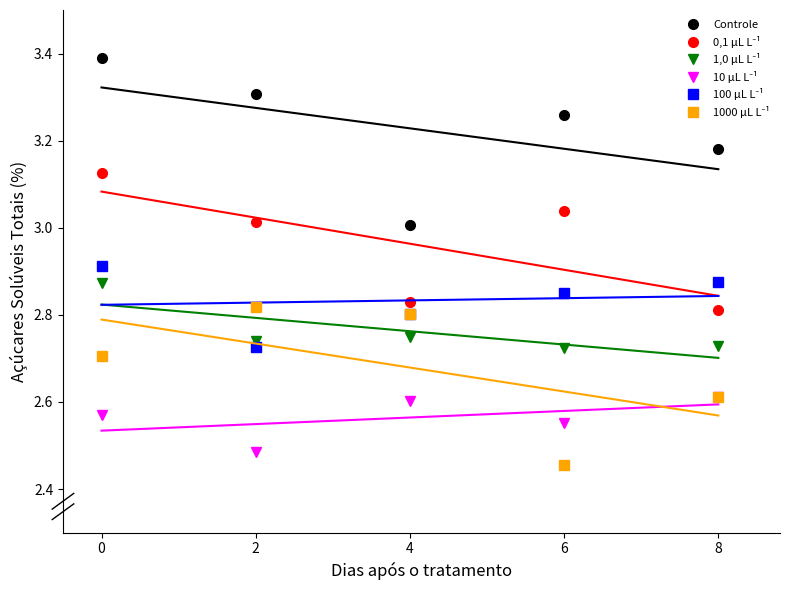

What are all the series names shown in the legend?

Controle, 0,1 μL L⁻¹, 1,0 μL L⁻¹, 10 μL L⁻¹, 100 μL L⁻¹, 1000 μL L⁻¹